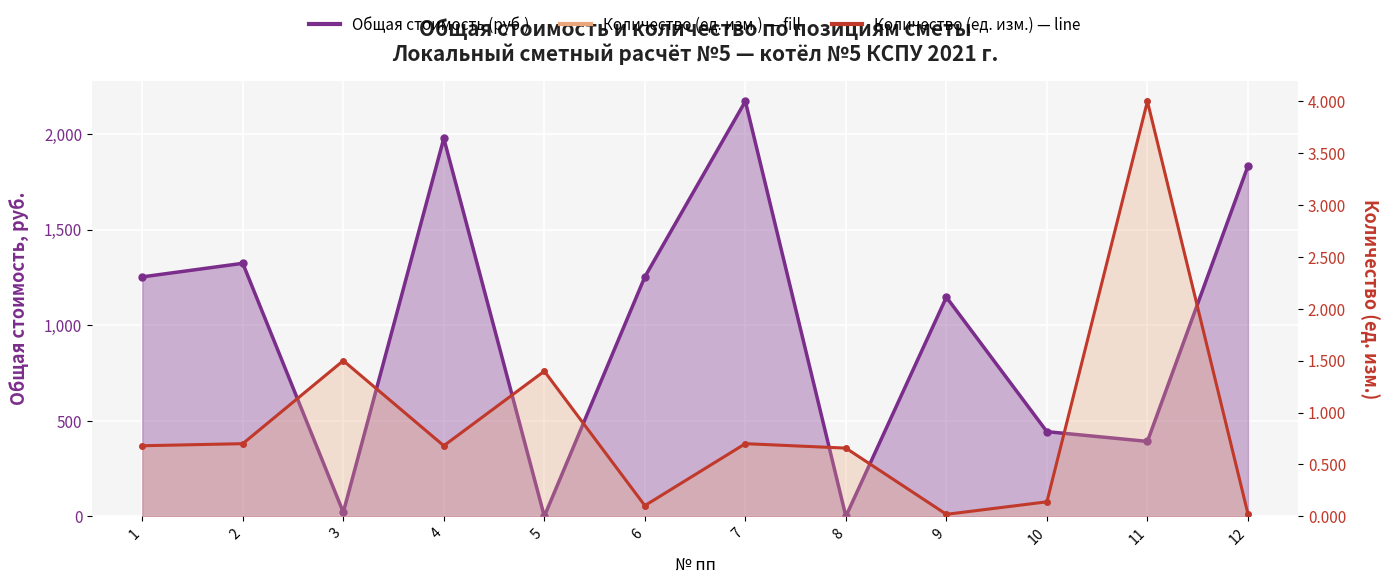

How many data points in Общая стоимость (руб.) are less than 1253?

6